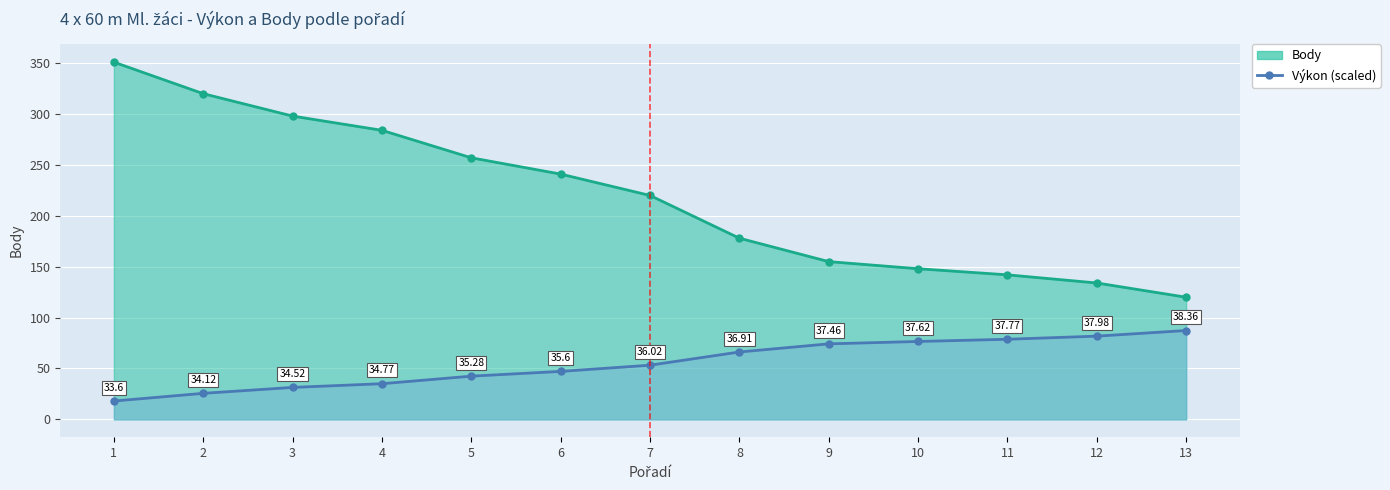

Reading right to left, extract all data points from this chart.

87.3	81.8	78.7	76.5	74.2	66.2	53.2	47.1	42.5	35.0	31.4	25.6	18.0